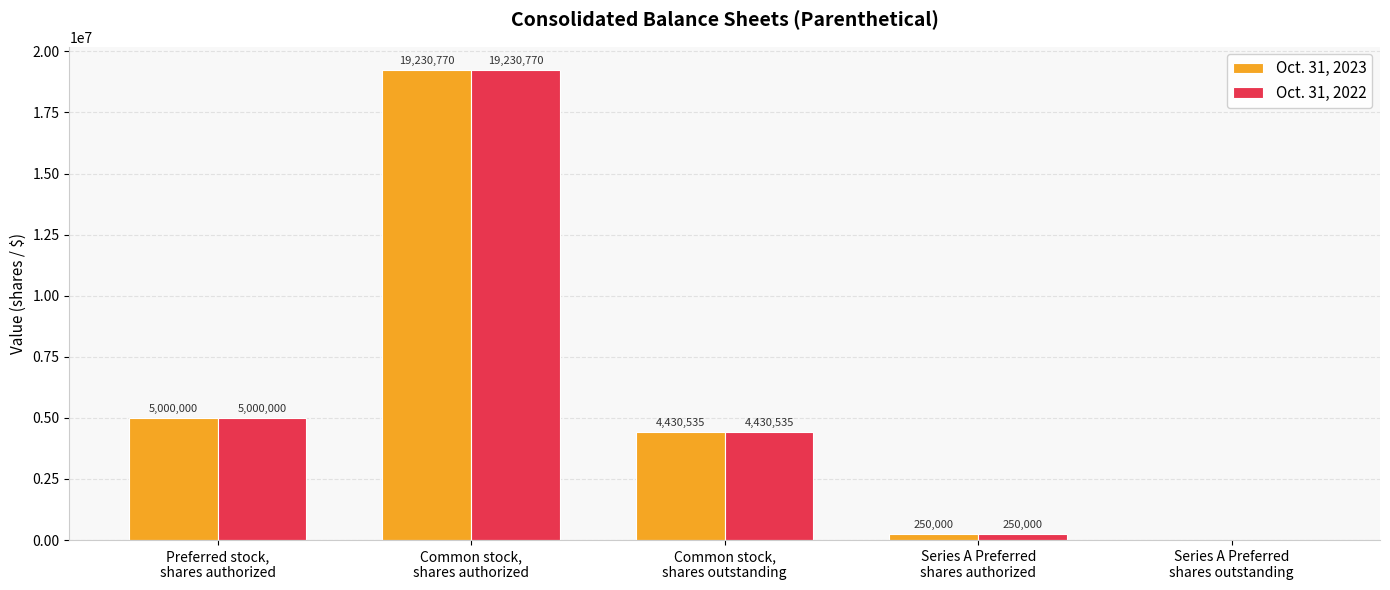

Reading right to left, what are all the values shown in this chart?

Oct. 31, 2023: Series A Preferred
shares outstanding=0	Series A Preferred
shares authorized=250000	Common stock,
shares outstanding=4430535	Common stock,
shares authorized=19230770	Preferred stock,
shares authorized=5000000
Oct. 31, 2022: Series A Preferred
shares outstanding=0	Series A Preferred
shares authorized=250000	Common stock,
shares outstanding=4430535	Common stock,
shares authorized=19230770	Preferred stock,
shares authorized=5000000